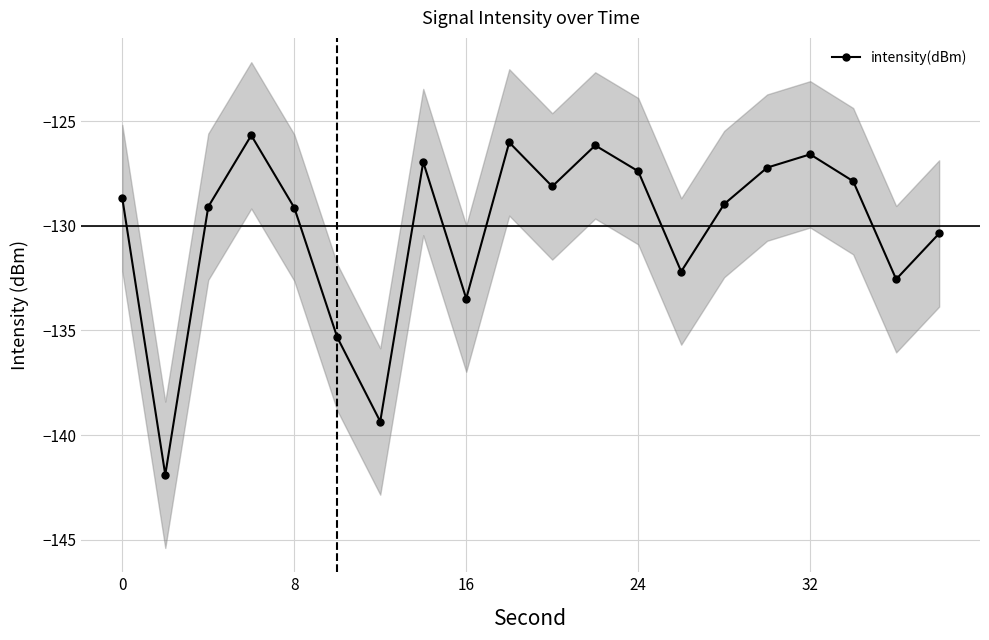

At which label does the data first exceed -128?

24